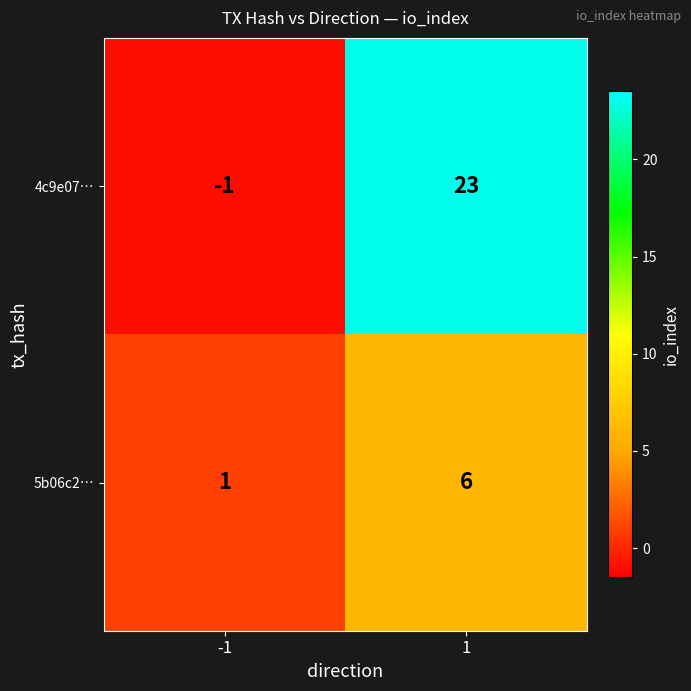

Read the 5b06c2… value at 1.

6